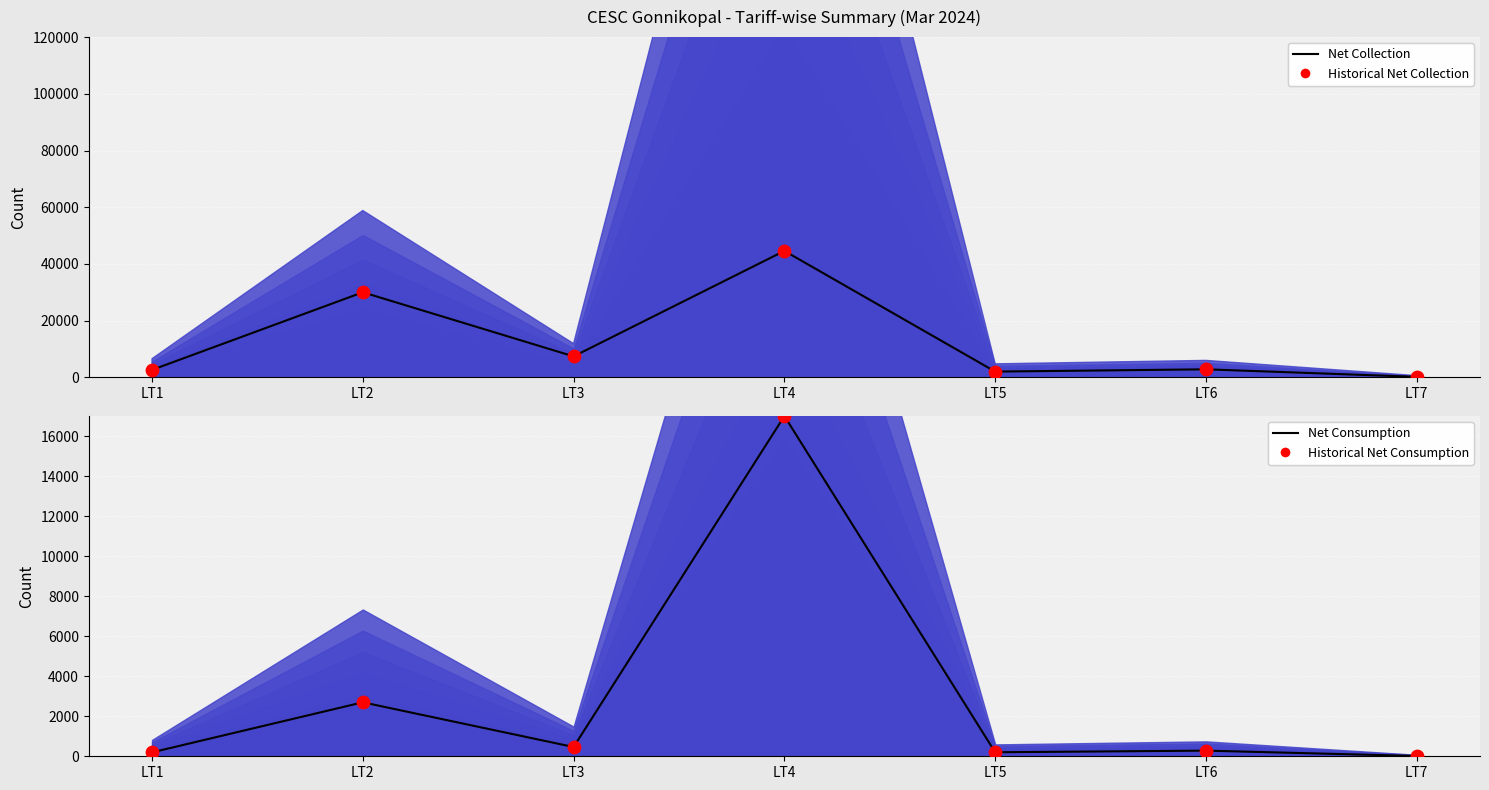

What is the total value across all series at LT4?

123182.1